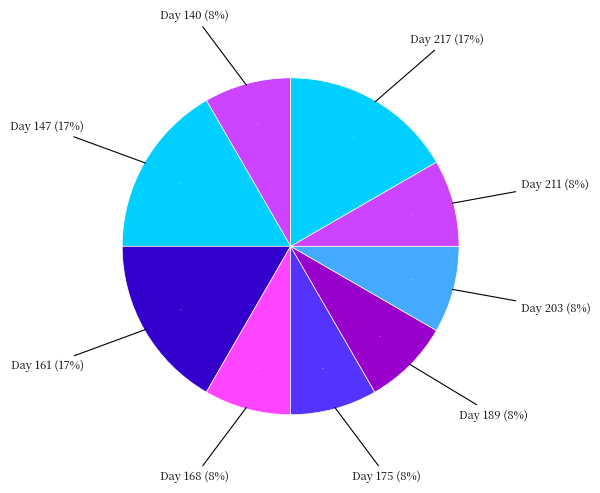

Is there any slice that represents more than half of the pie?

No